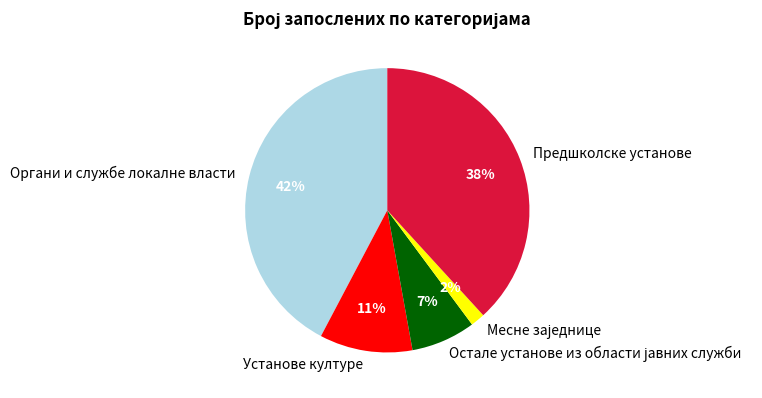

What is the largest slice in the pie chart?

Органи и службе локалне власти